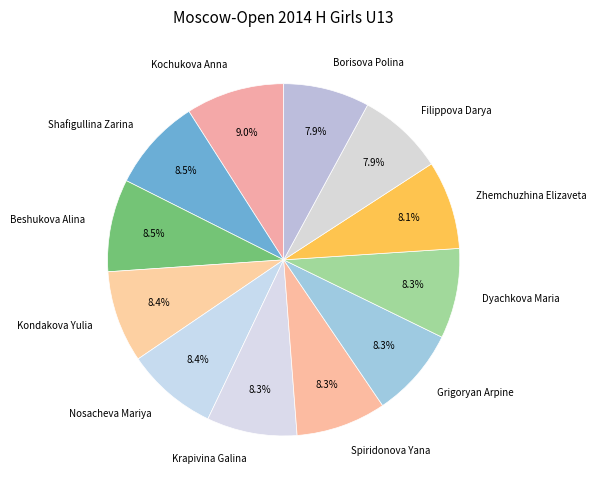

Count the number of slices in the pie.

12